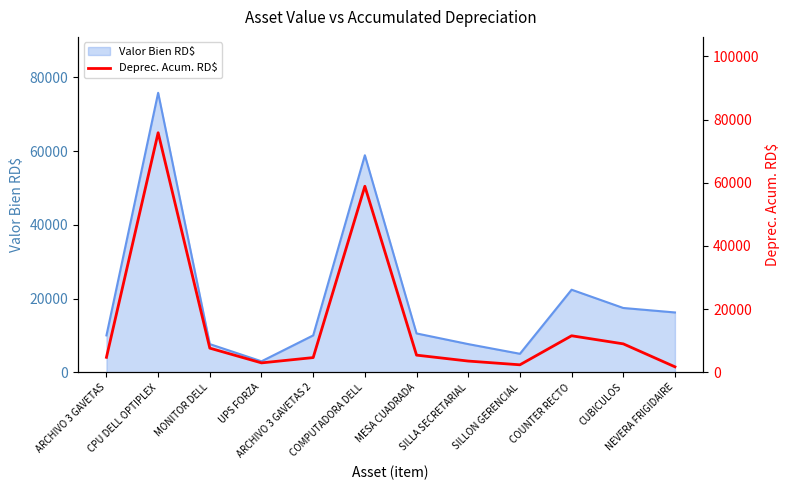

What is the smallest value displayed?

1760.3